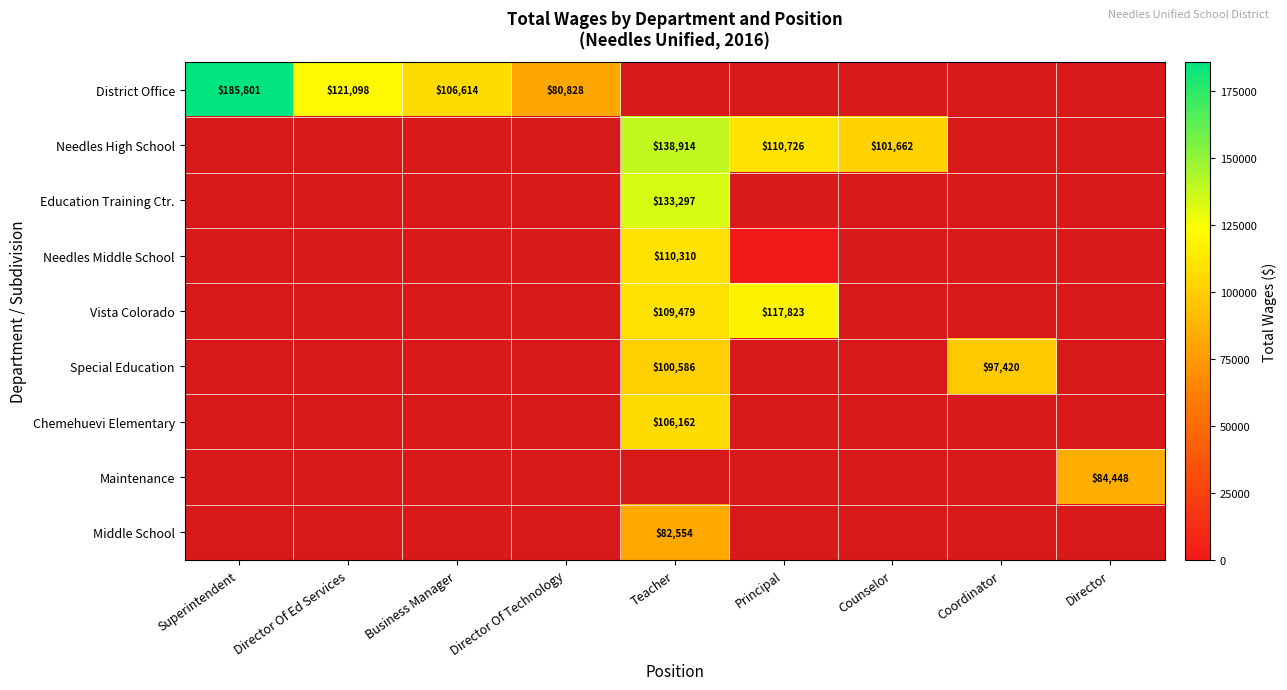

At how many categories does at least one series exceed 69195?

9